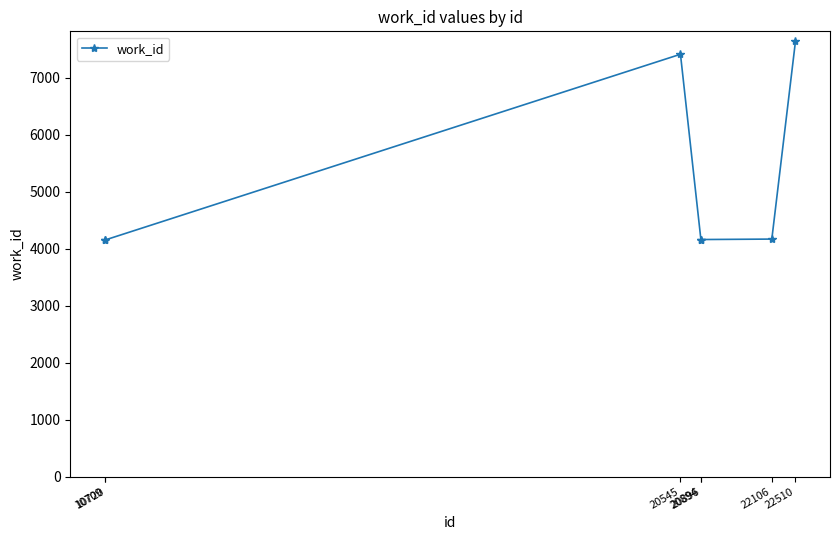

What is the difference between the maximum and minimum values?

3485